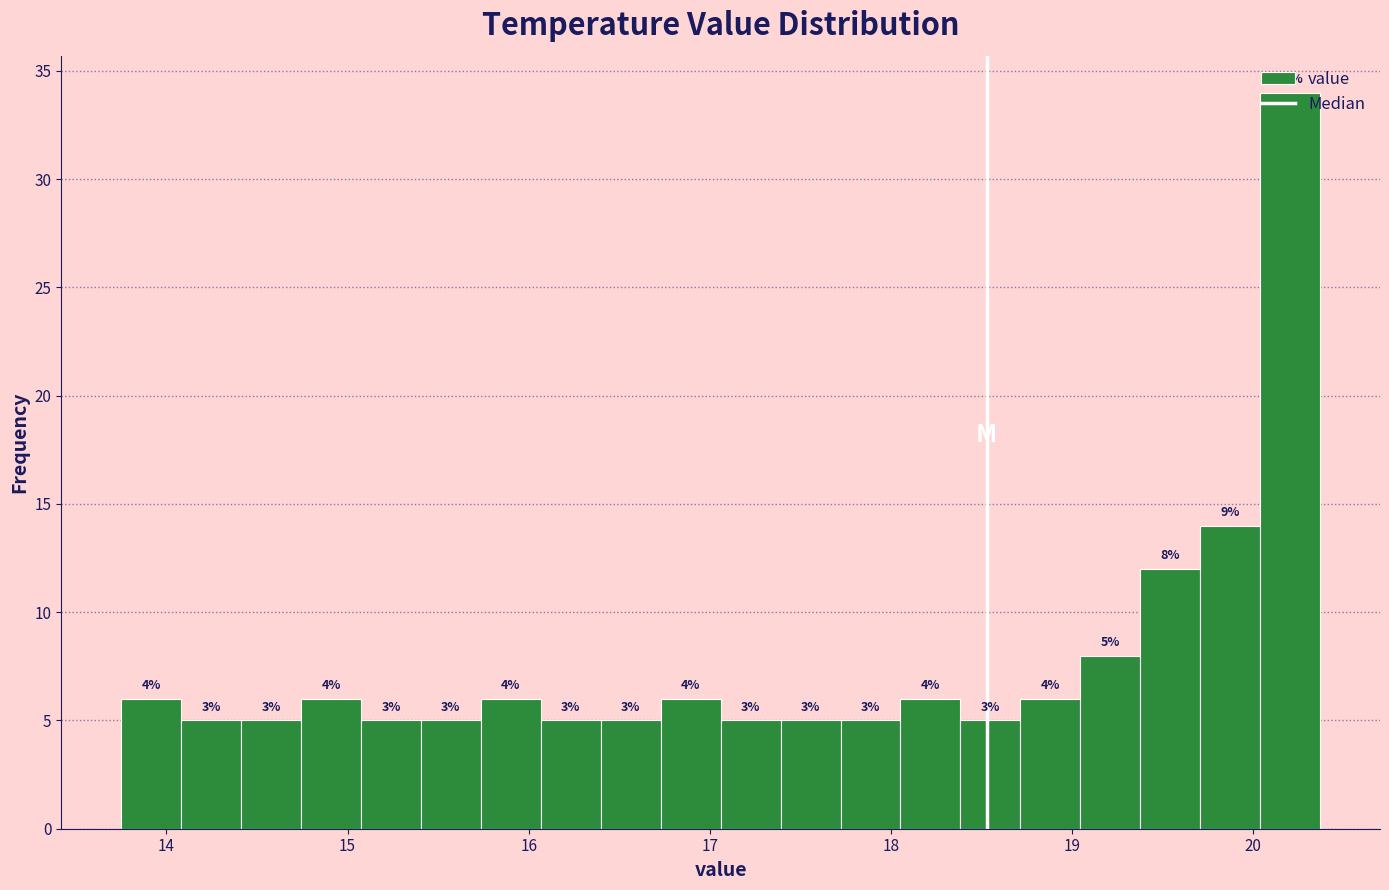

Read against the x-axis, roughly where is the centre of the tallest bar?

20.2